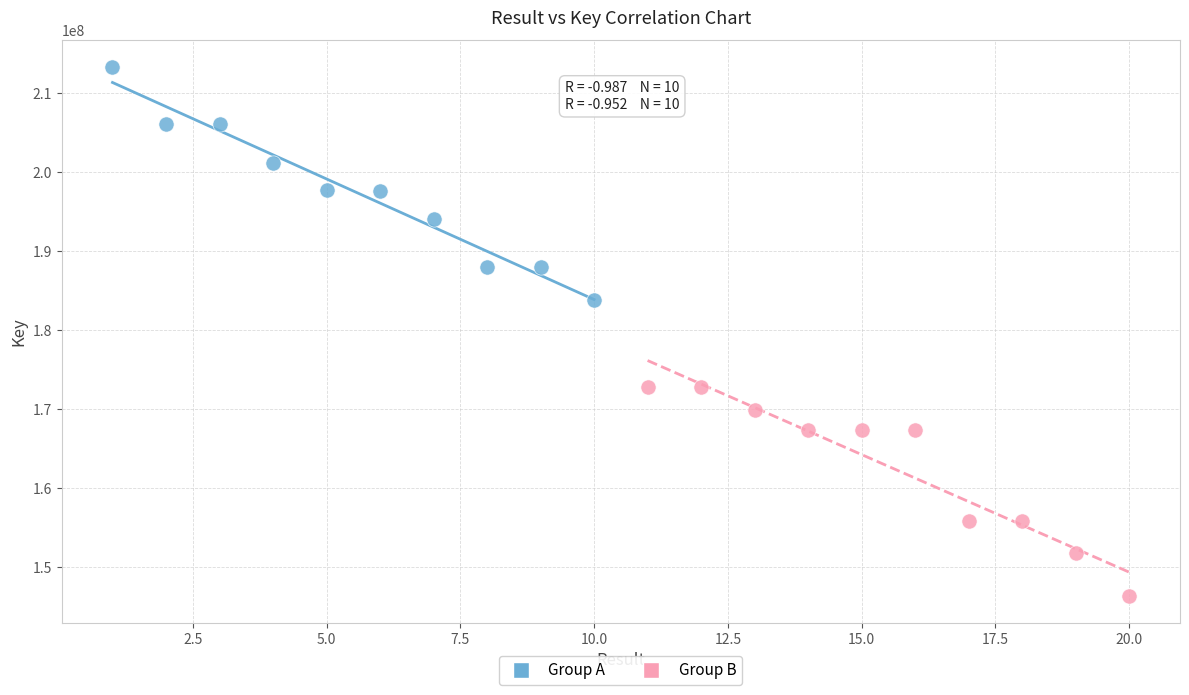

Which series reaches the maximum Y coordinate?

Group A